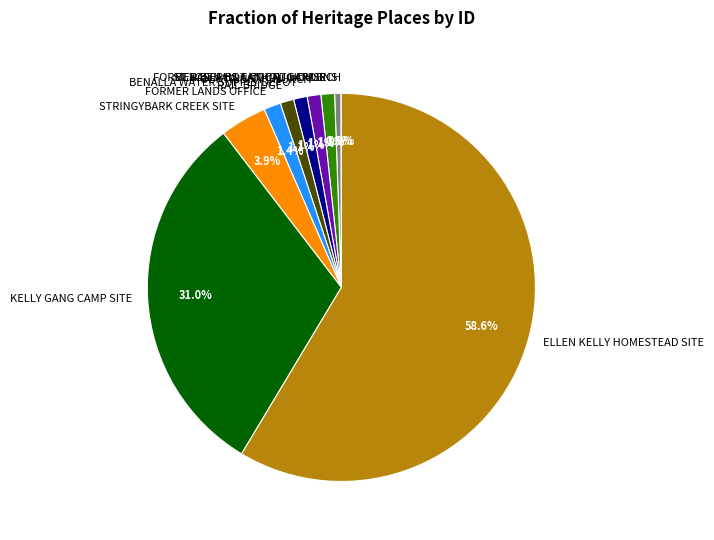

To the nearest percent, what is the combined percentage of BENALLA BOTANICAL GARDENS and BENALLA WATER SUPPLY DEPOT?

2%